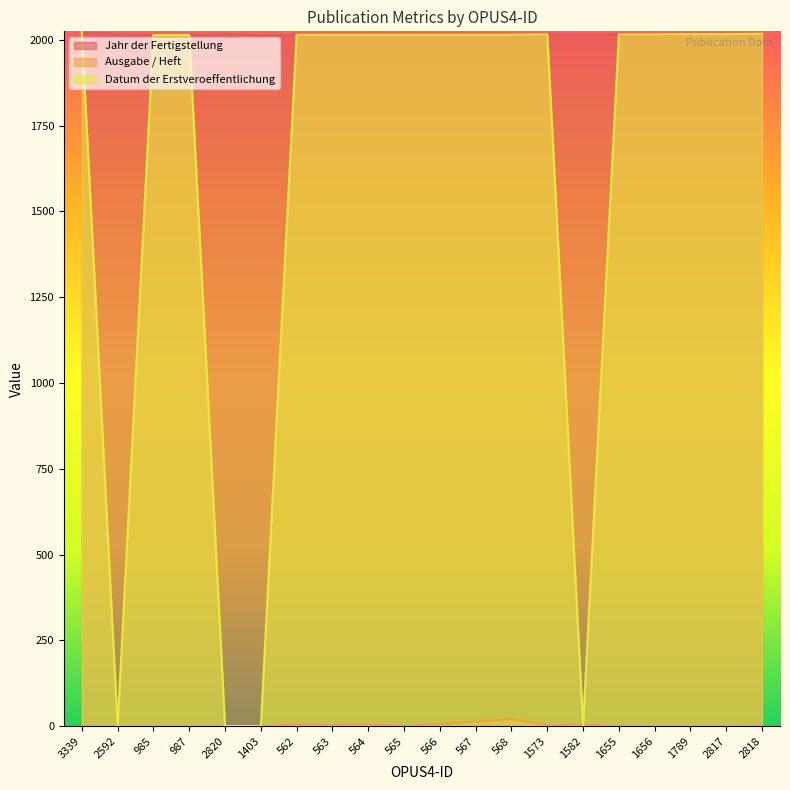

Does the chart display data point markers on the line(s)?

No